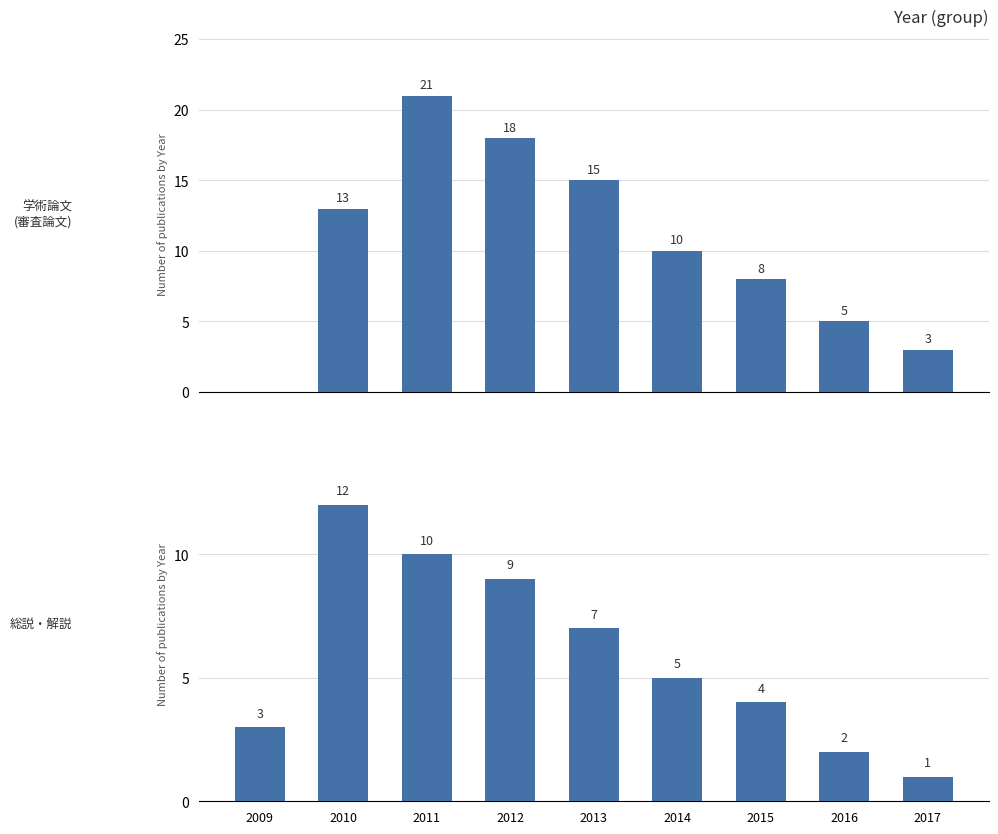

How many series are shown in this chart?

2